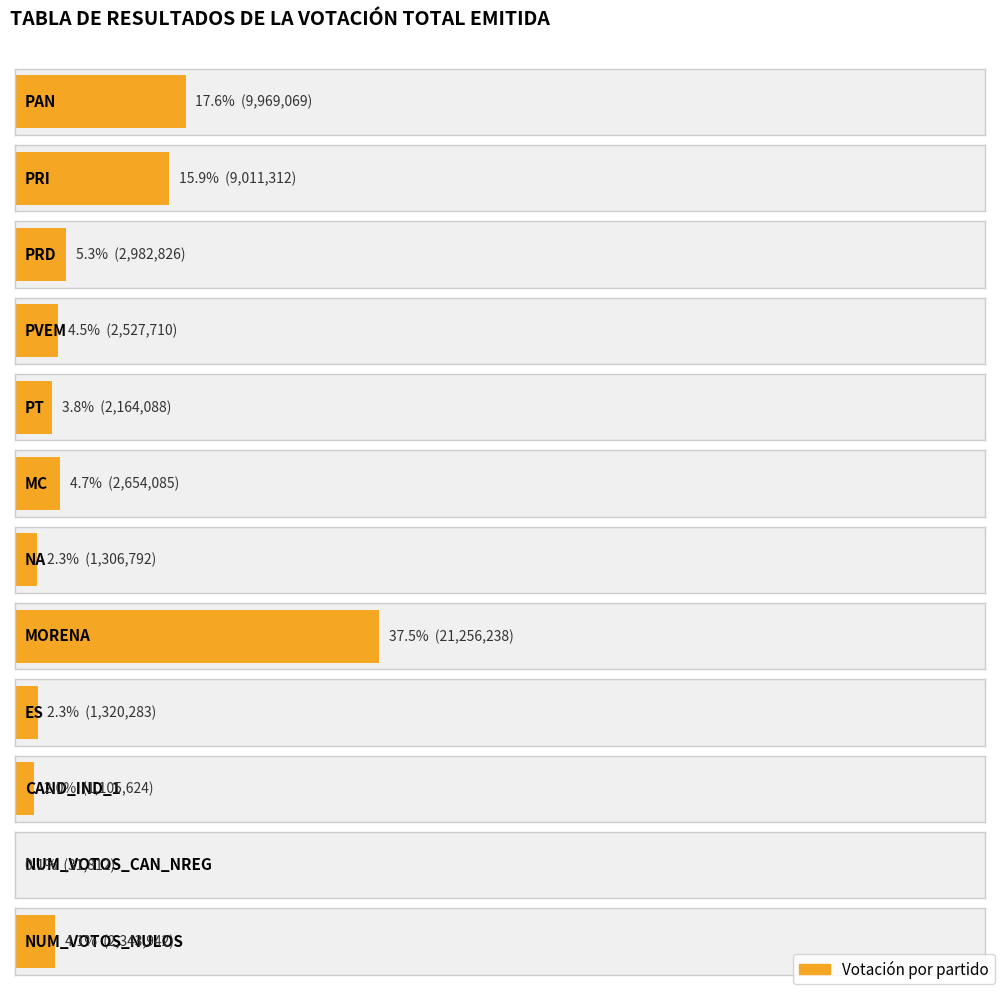

What is the minimum value shown in the chart?

31812